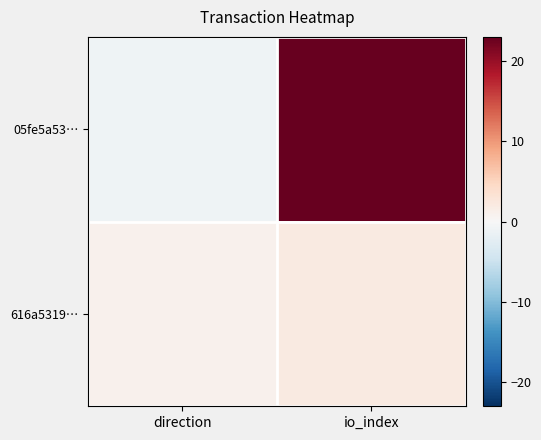

Rank the series by their maximum value, from lowest to highest.

616a5319…, 05fe5a53…